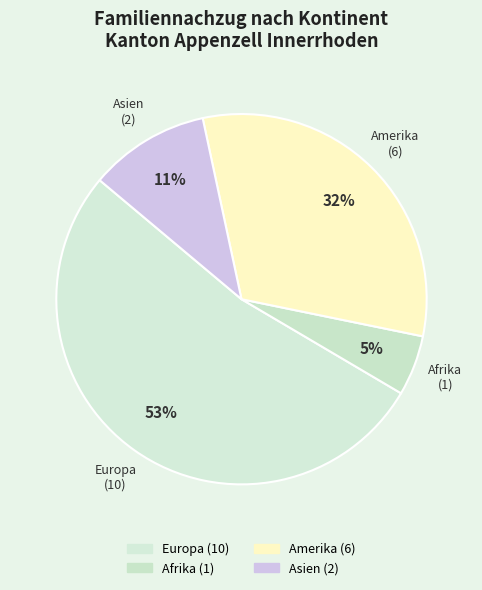

Is it true that Europa is 45% of the pie?

False